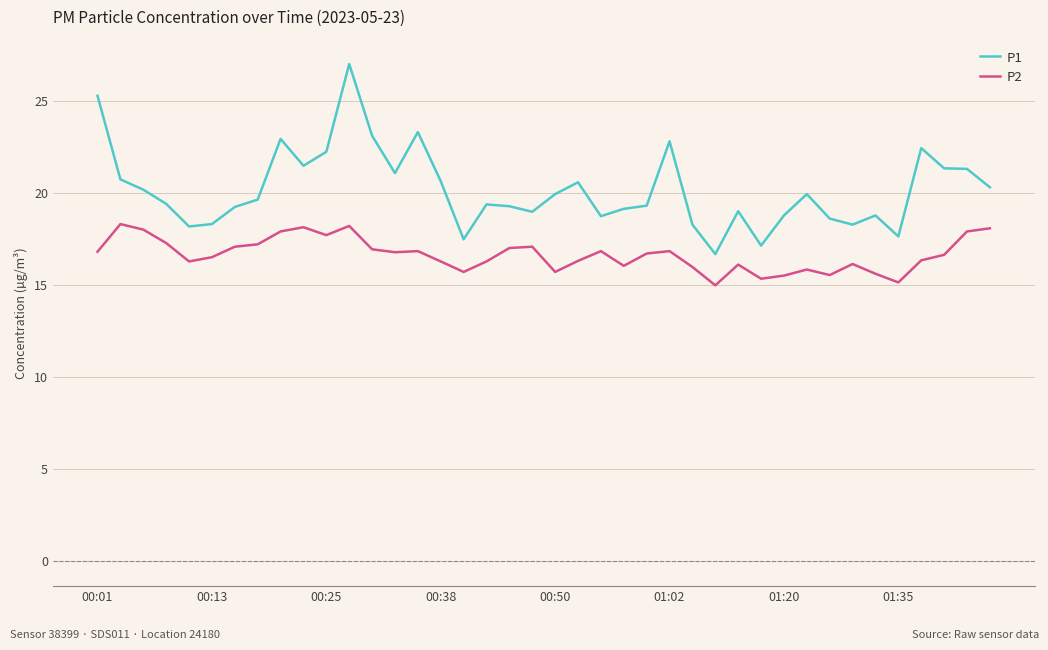

Rank the series by their maximum value, from lowest to highest.

P2, P1